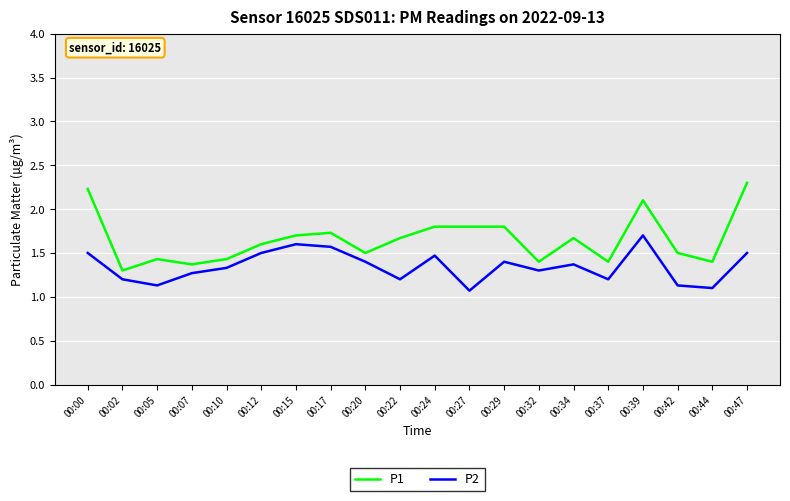

List the series in order of their overall mean, lowest first.

P2, P1